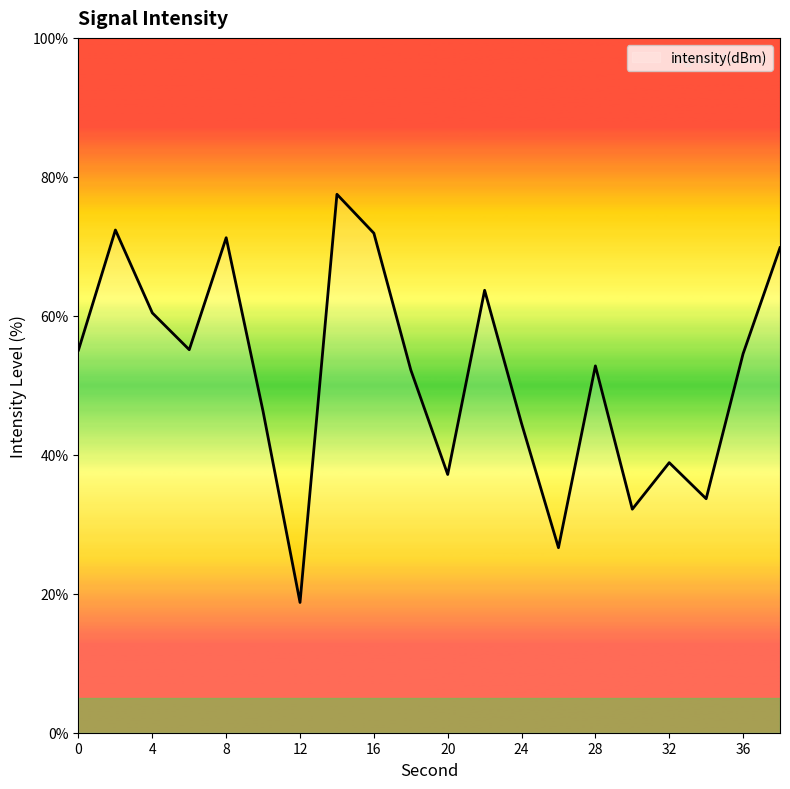

Reading left to right, transcribe all the data shown in this chart.

55.1	72.4	60.4	55.1	71.2	46.2	18.7	77.5	71.9	52.2	37.2	63.7	44.5	26.6	52.8	32.2	38.9	33.7	54.5	69.8